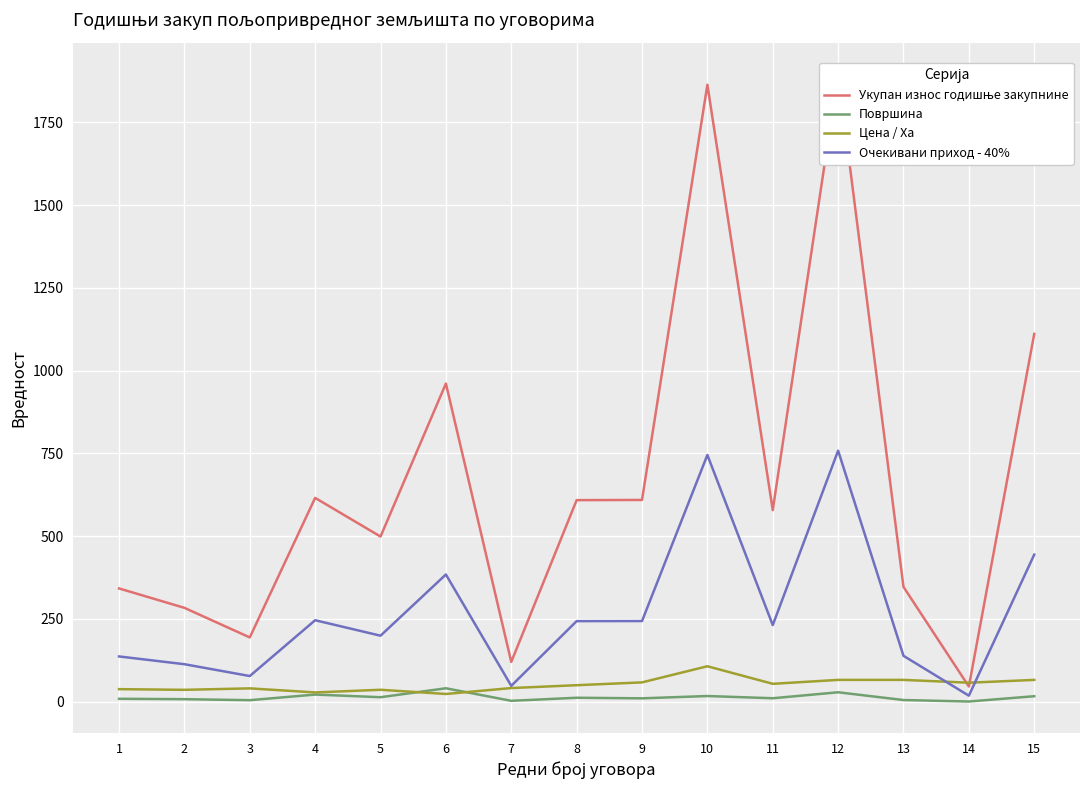

In Очекивани приход - 40%, how many points are higher than both neighbors (excluding endpoints)?

4